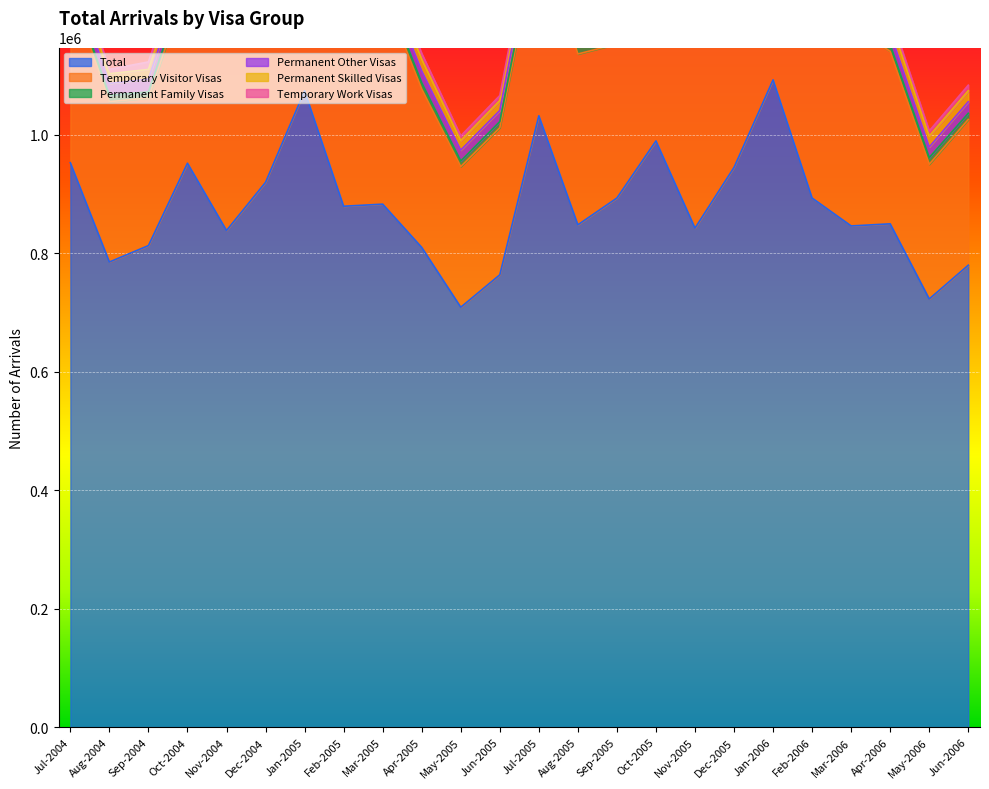

In Permanent Other Visas, how many points are lower than both neighbors (excluding endpoints)?

8